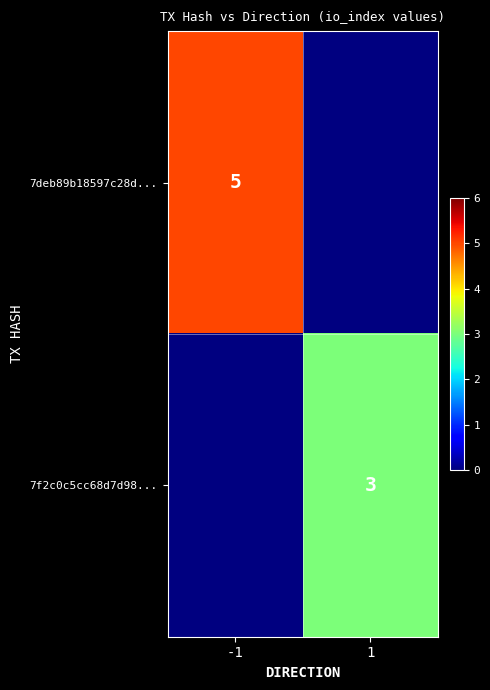

The 7deb89b18597c28d... series shows 5 at -1. True or false?

True